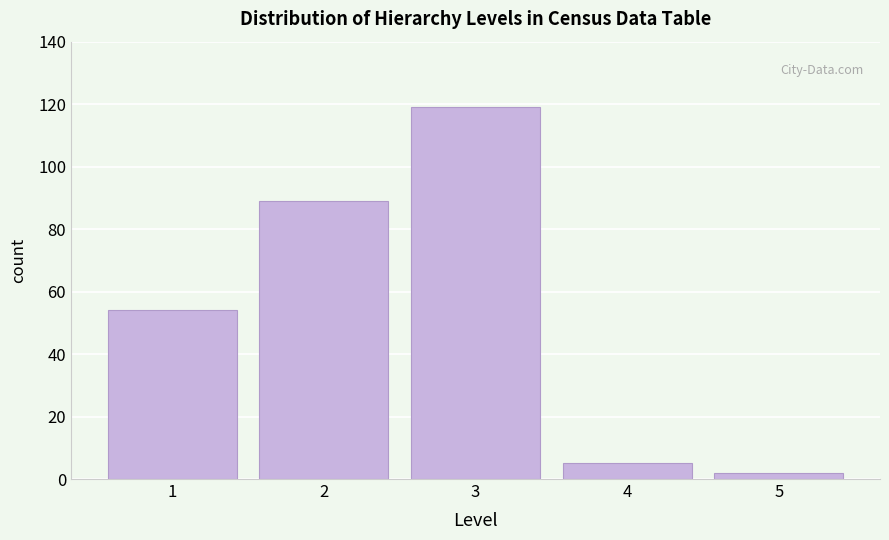

Reading right to left, what are all the values shown in this chart?

2	5	119	89	54